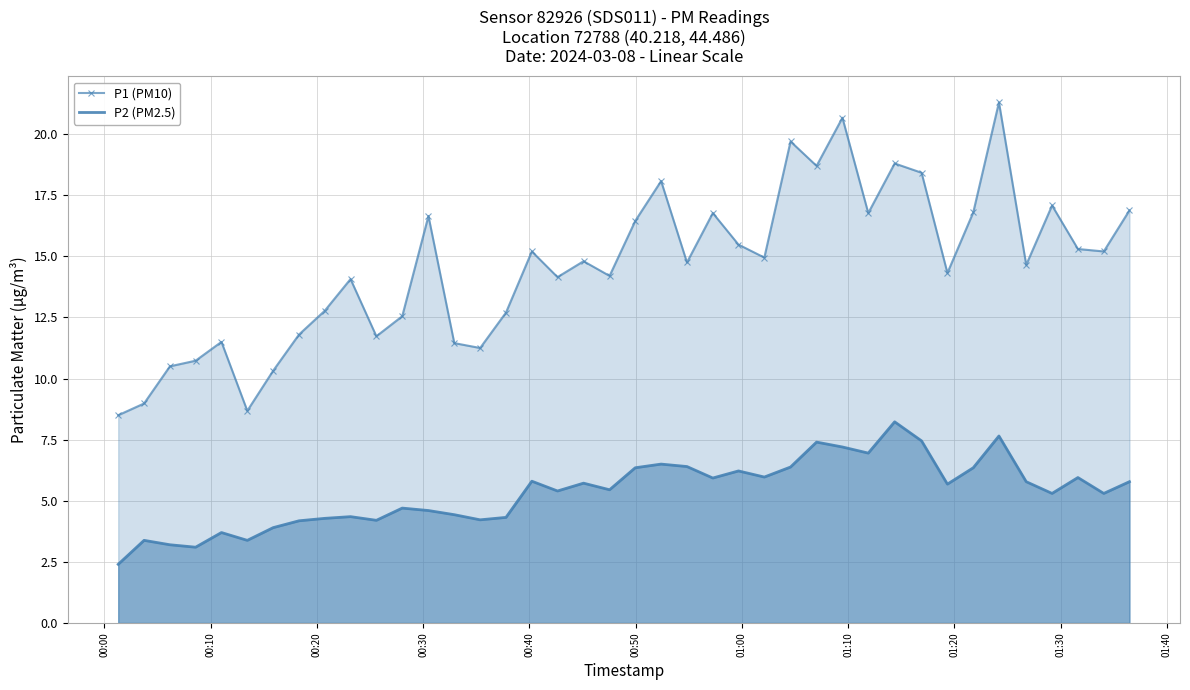

What is the highest value of the P1 (PM10) series?

21.3